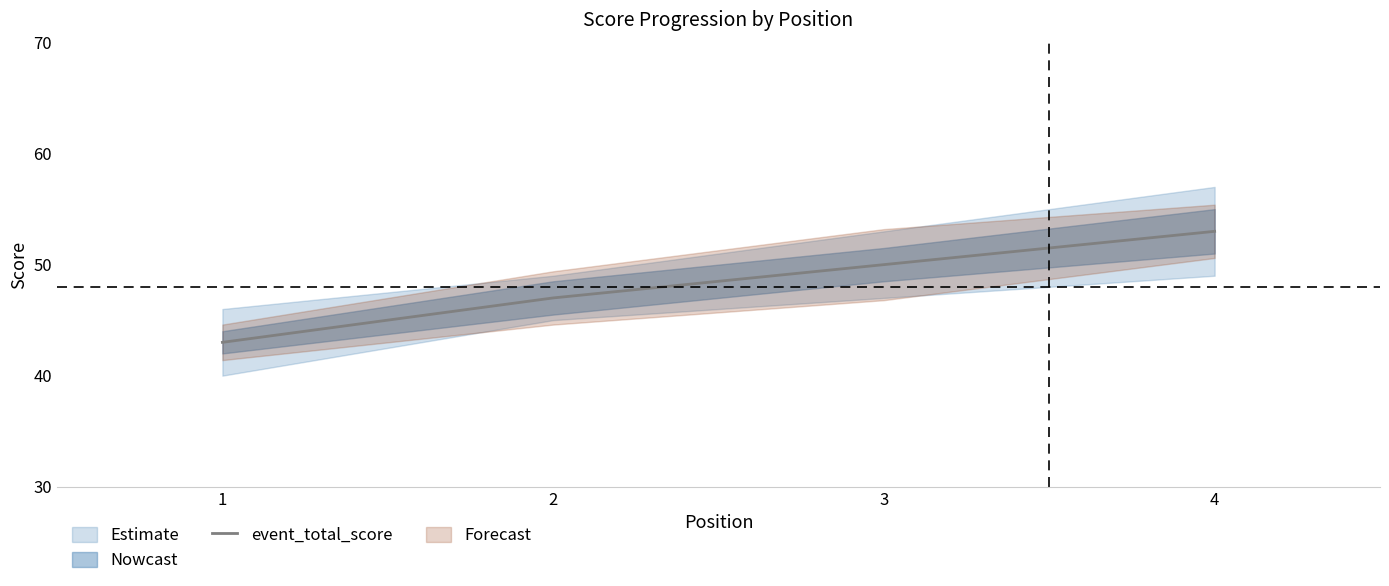

What is the value of the 2nd point from the left?

47